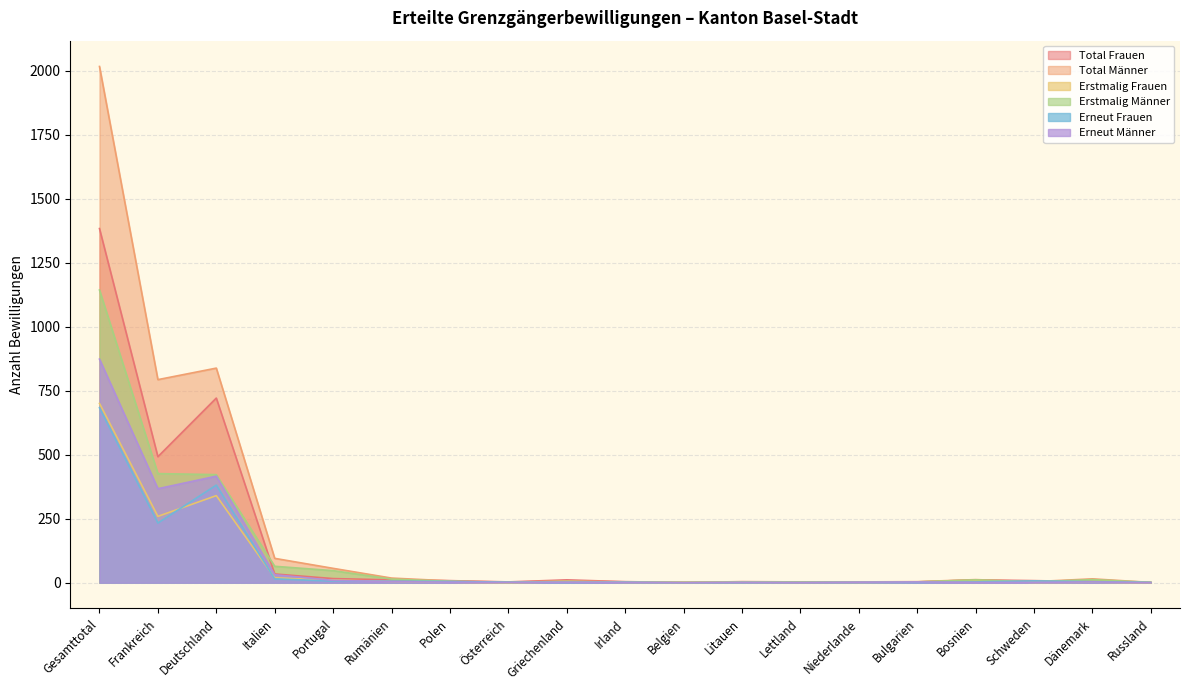

At how many categories does at least one series exceed 836?

2